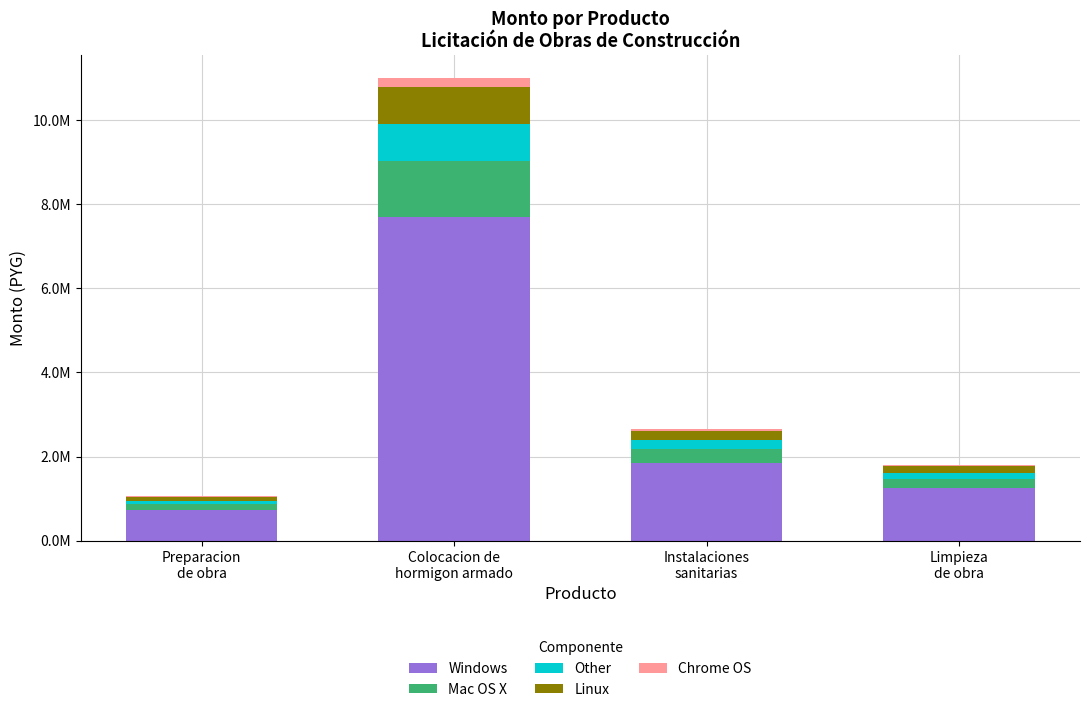

What are all the series names shown in the legend?

Windows, Mac OS X, Other, Linux, Chrome OS